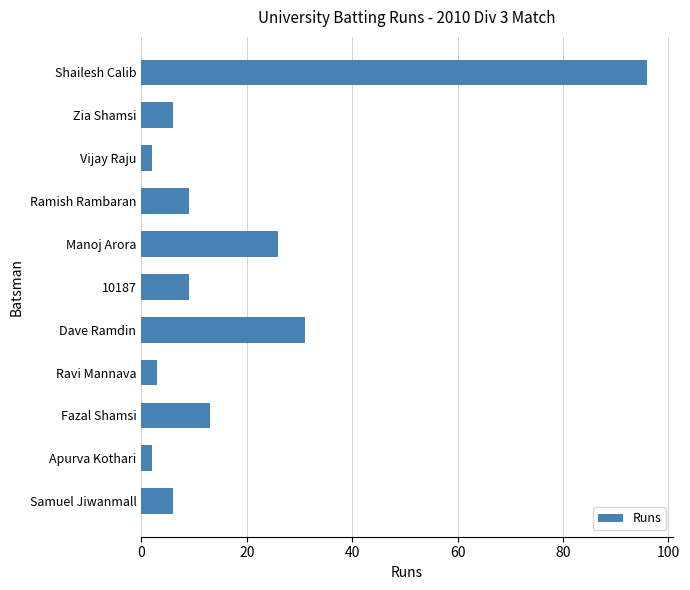

What is the sum of the values at Shailesh Calib and Samuel Jiwanmall?

102